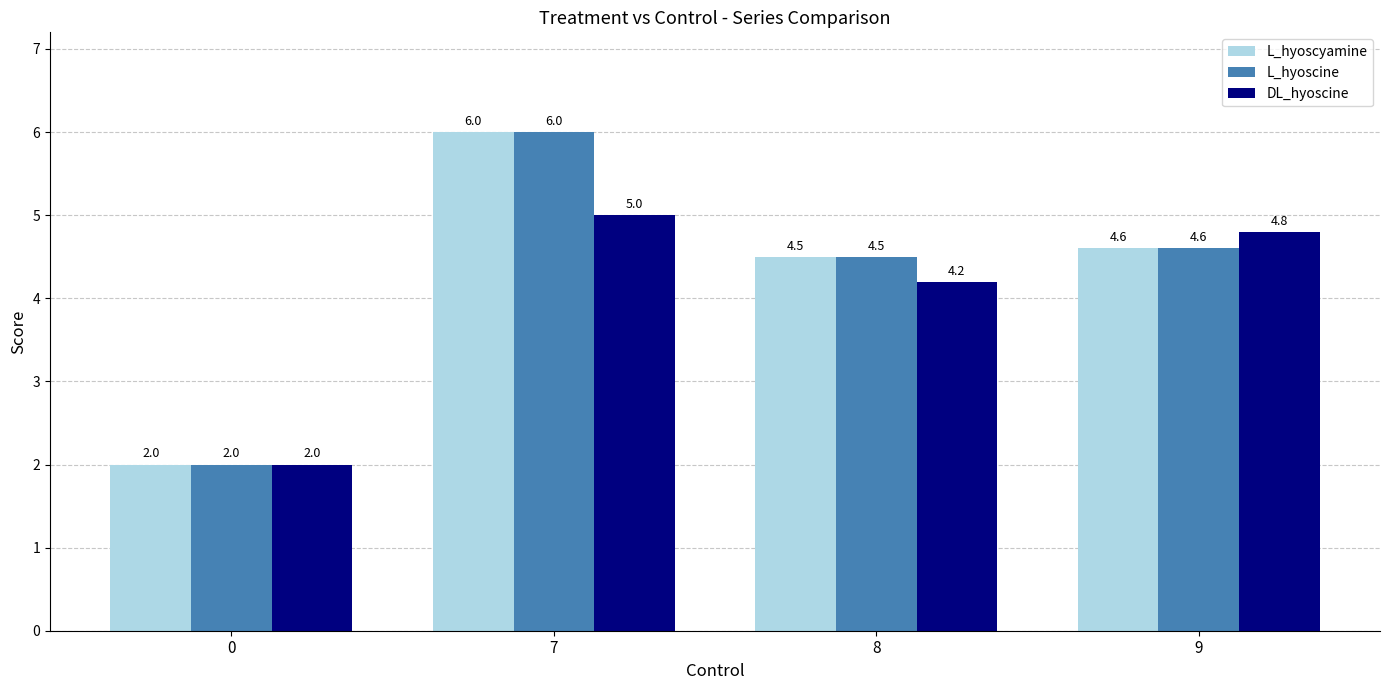

The L_hyoscyamine series shows 4.5 at 8. True or false?

True